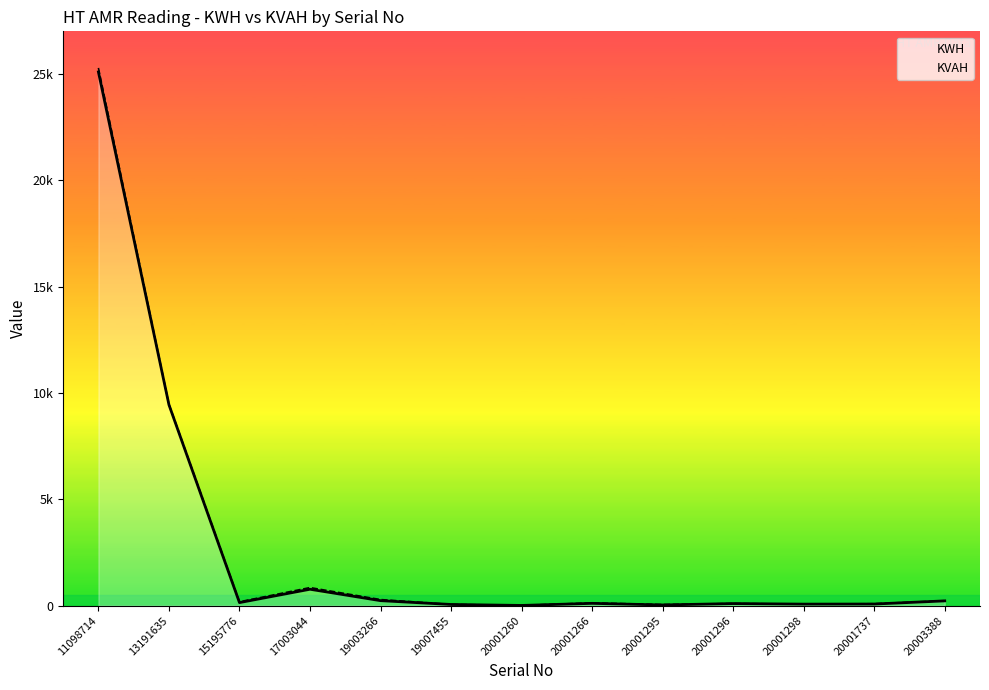

Reading left to right, extract all data points from this chart.

KWH: 11098714=25092.2	13191635=9444.3	15195776=142.9	17003044=771.2	19003266=234.9	19007455=55.0	20001260=9.6	20001266=107.7	20001295=32.1	20001296=97.4	20001298=71.6	20001737=75.7	20003388=224.0
KVAH: 11098714=25280.0	13191635=9469.1	15195776=181.3	17003044=849.2	19003266=285.5	19007455=56.9	20001260=13.6	20001266=128.7	20001295=51.8	20001296=99.4	20001298=71.8	20001737=89.0	20003388=232.1